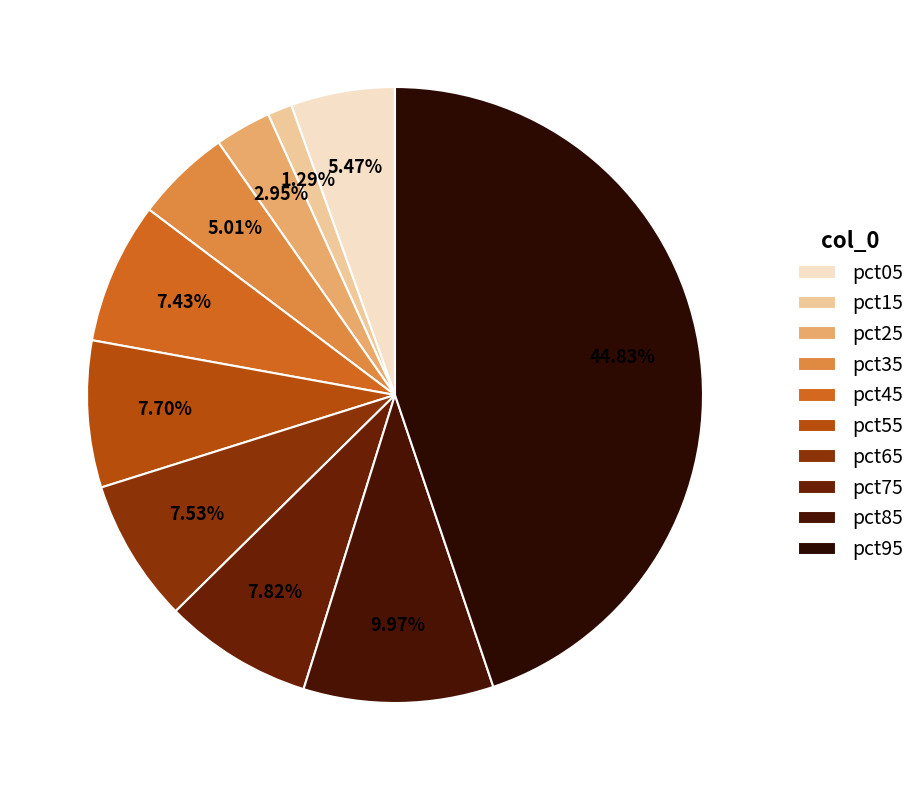

True or false: pct05 accounts for 1% of the total.

False